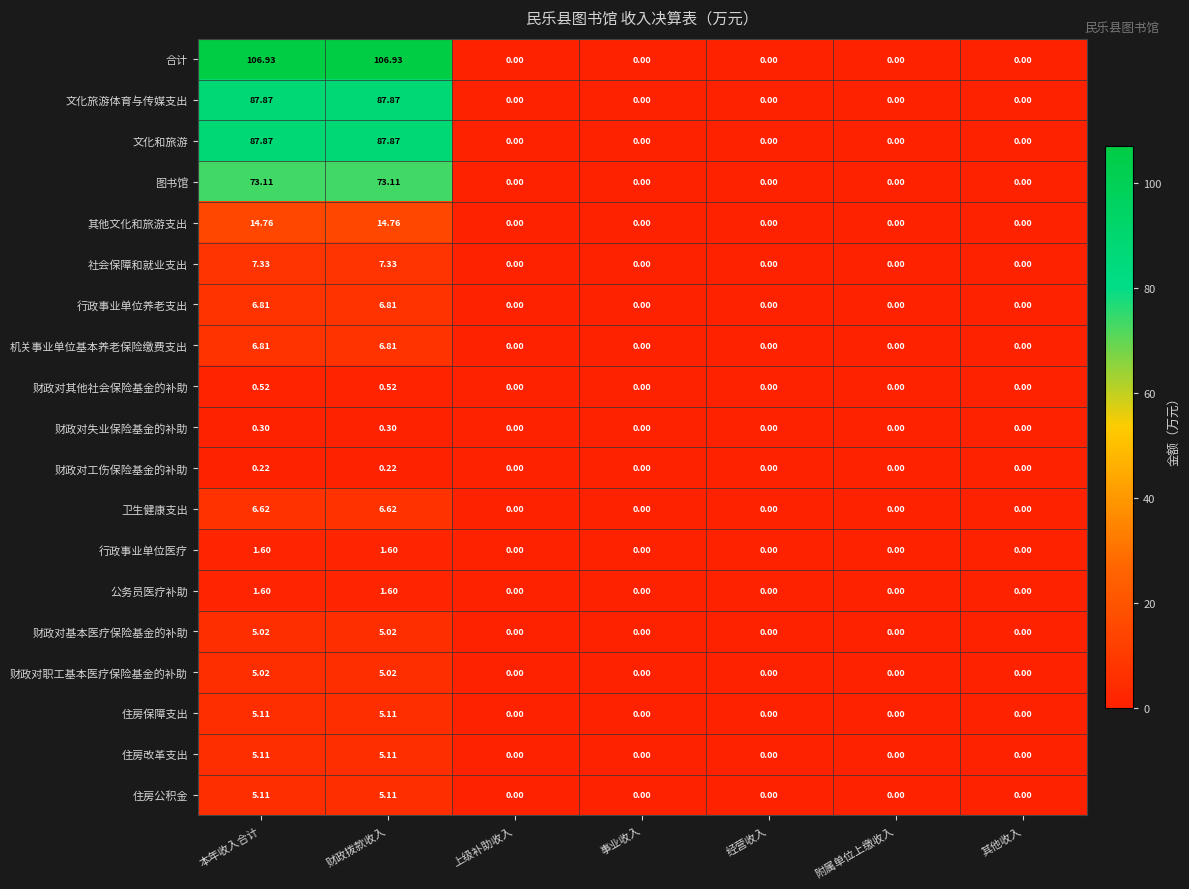

Which series has the widest spread of values?

合计